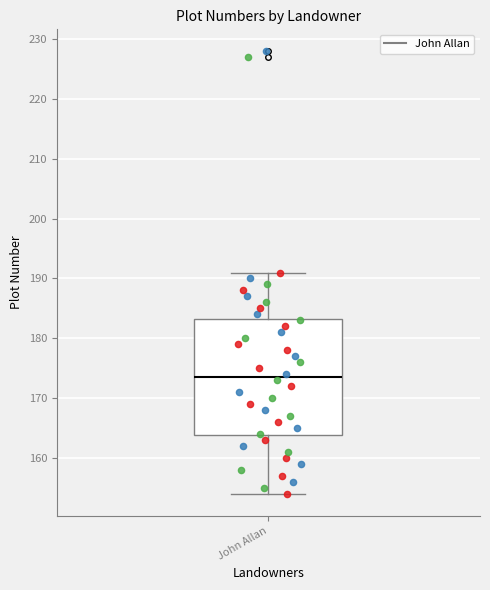

Transcribe this box plot: give where the median line is, the range the box spans, and where the two whiskers end, as read against the y-axis. The values are not printed on the chart, so give them approximately, as read against the axis.

median 174, box 164 to 183, whiskers 154 to 191